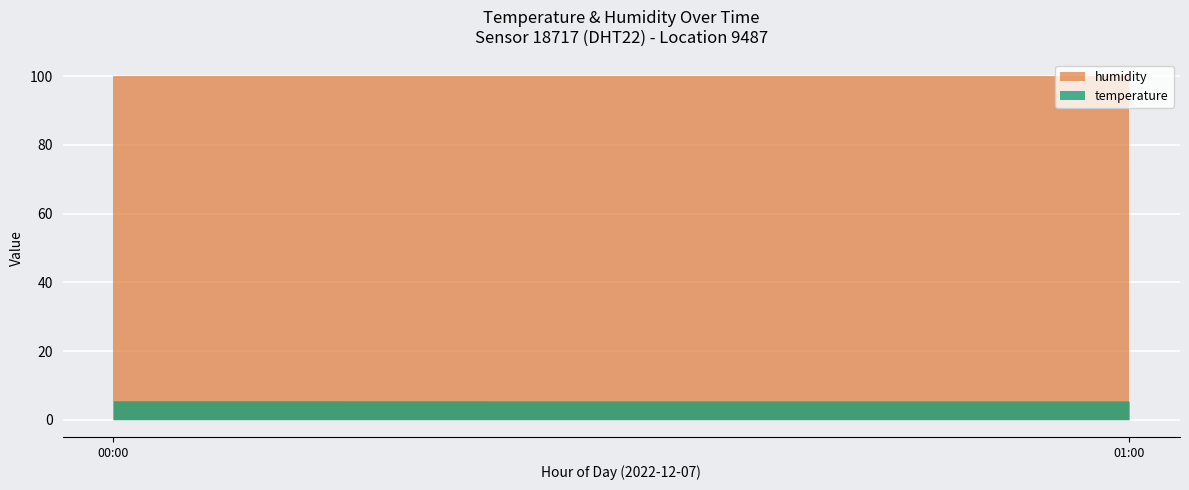

Reading left to right, what are all the values shown in this chart?

temperature: 00:00=5.5	01:00=5.5
humidity: 00:00=99.9	01:00=99.9